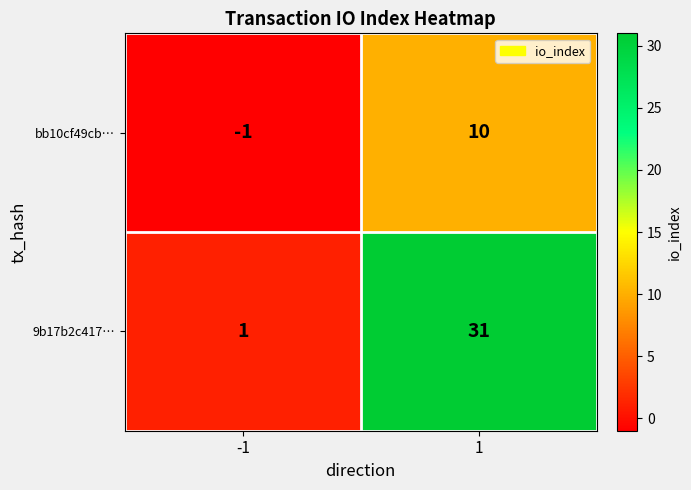

What is the sum of all bb10cf49cb… values?

9